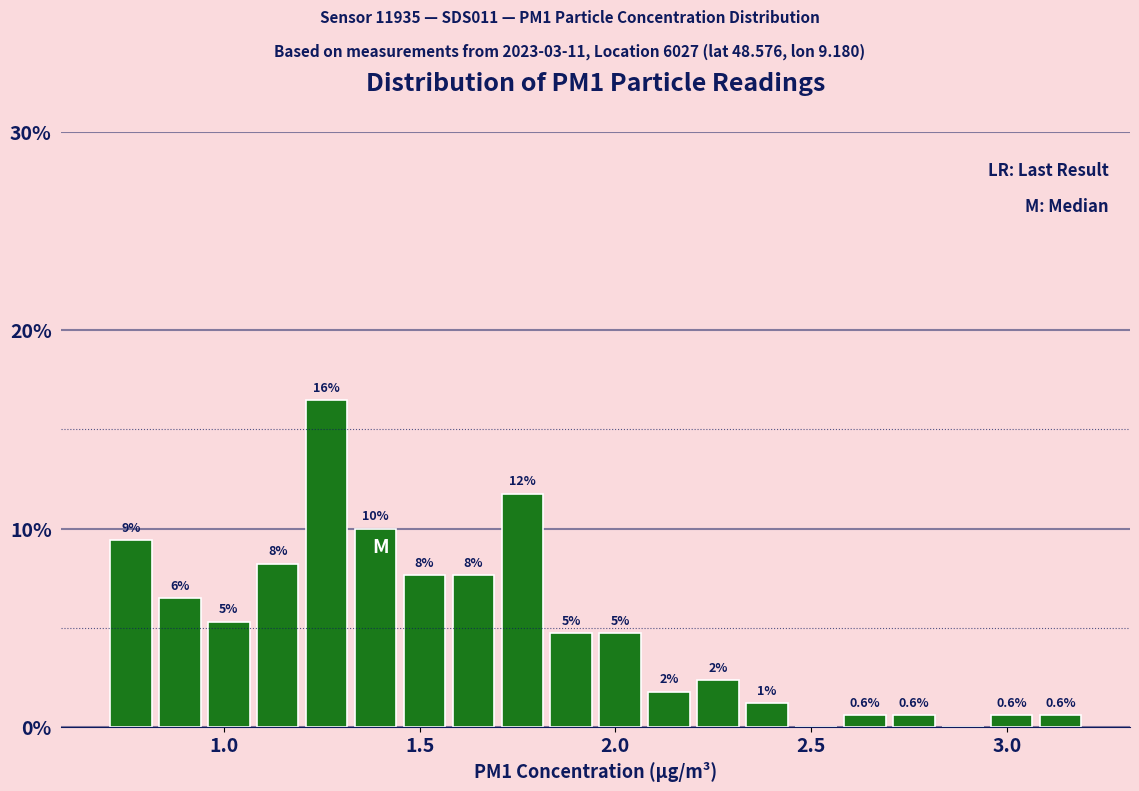

Read against the x-axis, roughly where is the centre of the tallest bar?

1.25